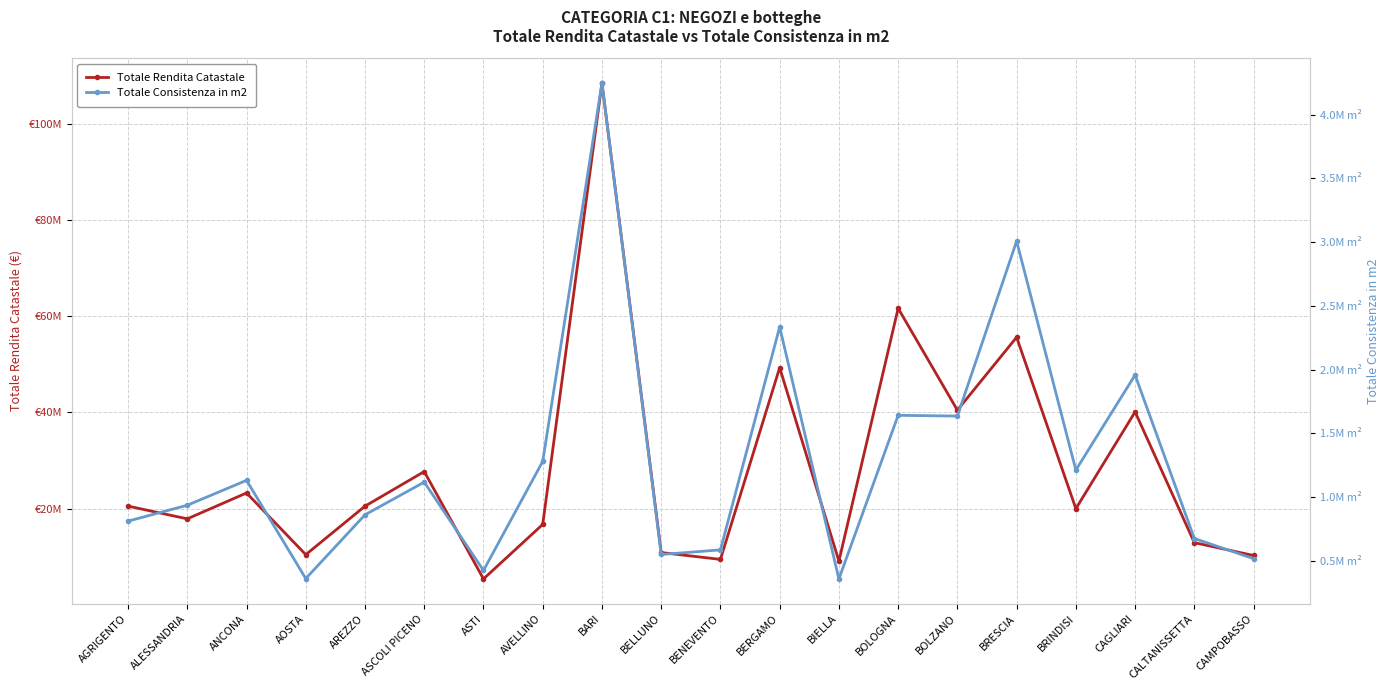

Reading right to left, extract all data points from this chart.

Totale Rendita Catastale: CAMPOBASSO=10264396.4	CALTANISSETTA=12932602.0	CAGLIARI=40123870.0	BRINDISI=19999311.4	BRESCIA=55646202.1	BOLZANO=40488608.6	BOLOGNA=61666219.7	BIELLA=9094013.2	BERGAMO=49322418.2	BENEVENTO=9452367.8	BELLUNO=10876474.6	BARI=108513910.8	AVELLINO=16725731.0	ASTI=5387294.7	ASCOLI PICENO=27714951.0	AREZZO=20523037.9	AOSTA=10437962.9	ANCONA=23262734.9	ALESSANDRIA=17883935.6	AGRIGENTO=20530397.9
Totale Consistenza in m2: CAMPOBASSO=517519.0	CALTANISSETTA=675632.0	CAGLIARI=1958353.0	BRINDISI=1212695.0	BRESCIA=3008269.0	BOLZANO=1636105.0	BOLOGNA=1642056.0	BIELLA=358569.0	BERGAMO=2334875.0	BENEVENTO=586577.0	BELLUNO=550316.0	BARI=4248365.0	AVELLINO=1280577.0	ASTI=424752.0	ASCOLI PICENO=1118132.0	AREZZO=861682.0	AOSTA=361419.0	ANCONA=1131764.0	ALESSANDRIA=936643.0	AGRIGENTO=812061.0